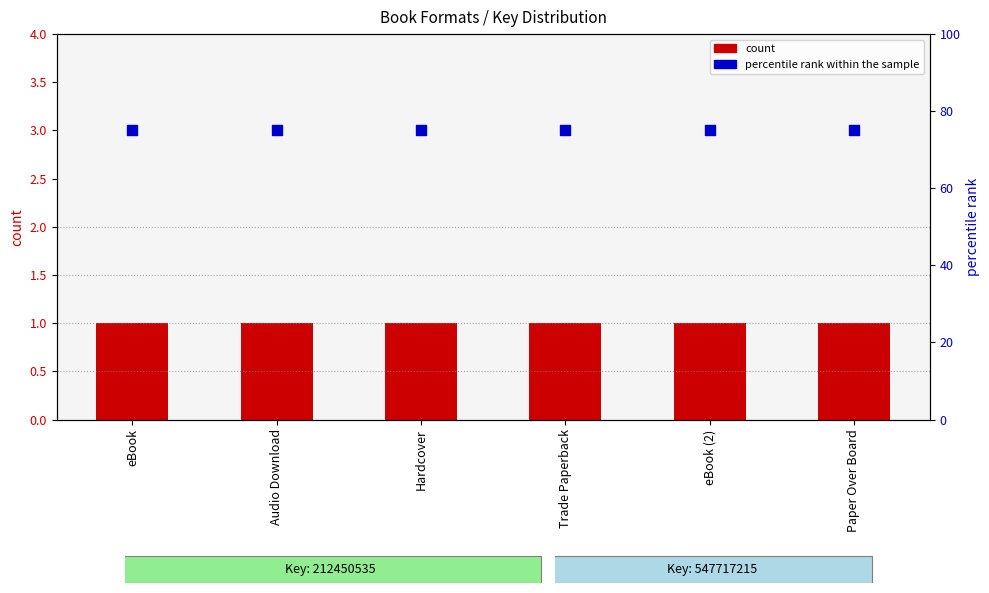

Which series has the largest total across all categories?

percentile rank within the sample